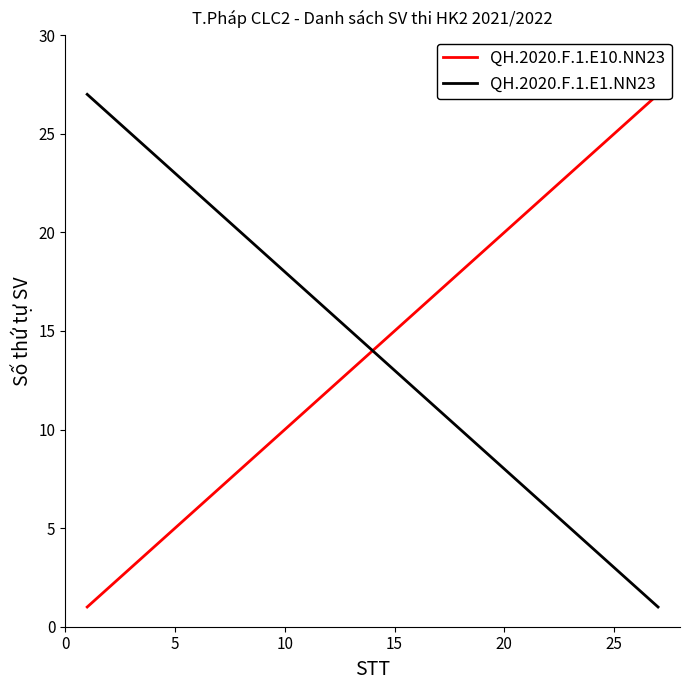

At how many categories does at least one series exceed 17?

20